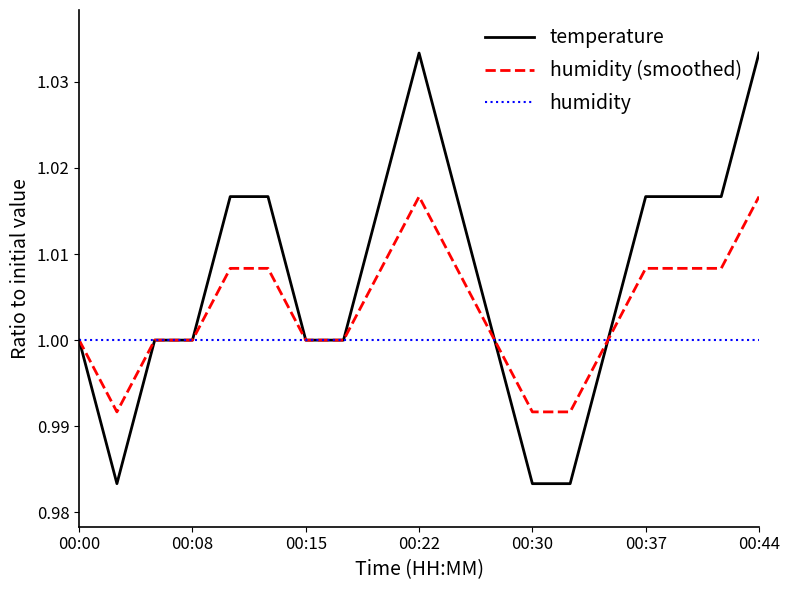

Which series has the widest spread of values?

temperature